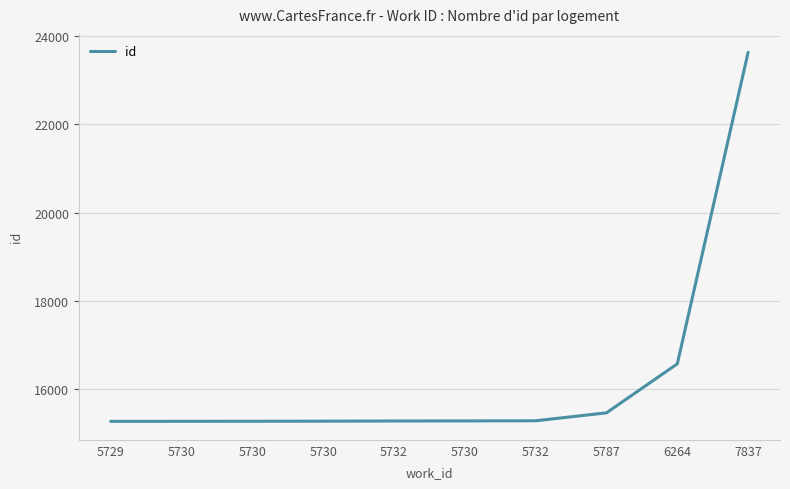

What is the label of the 9th point from the left?

6264